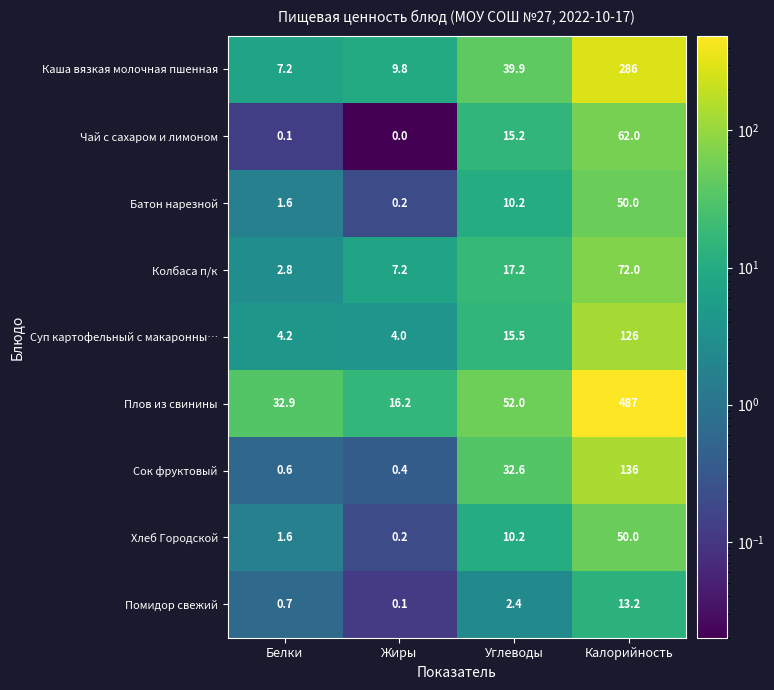

What is the sum of the Сок фруктовый values at Жиры and Углеводы?

33.0